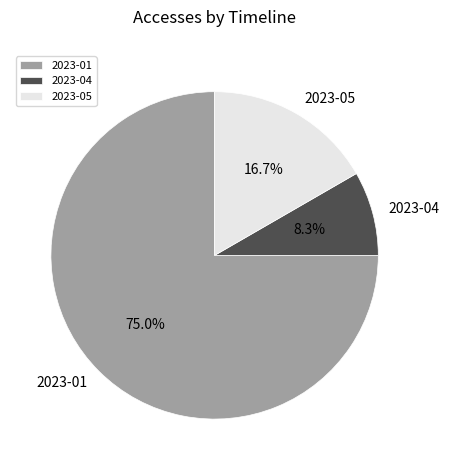

Rank the categories by value from lowest to highest.

2023-04, 2023-05, 2023-01